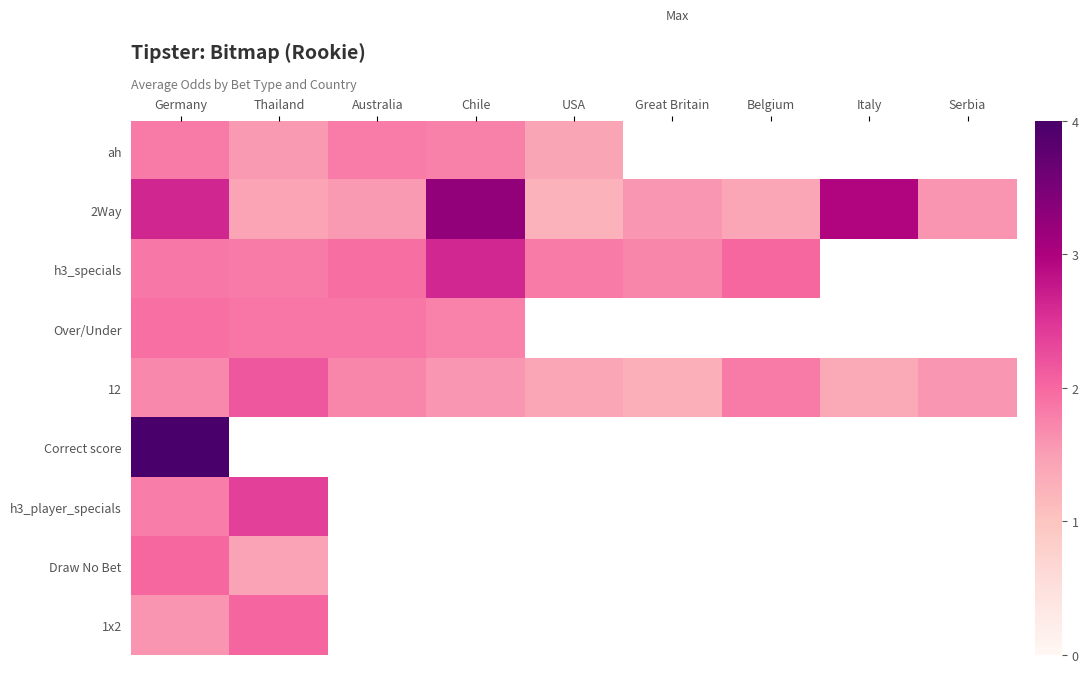

Reading left to right, what are all the values shown in this chart?

ah: Germany=1.8	Thailand=1.6	Australia=1.8	Chile=1.8	USA=1.4	Great Britain=0.0	Belgium=0.0	Italy=0.0	Serbia=0.0
2Way: Germany=2.6	Thailand=1.4	Australia=1.6	Chile=3.2	USA=1.2	Great Britain=1.6	Belgium=1.4	Italy=3.0	Serbia=1.6
h3_specials: Germany=1.9	Thailand=1.8	Australia=1.9	Chile=2.6	USA=1.8	Great Britain=1.7	Belgium=2.0	Italy=0.0	Serbia=0.0
Over/Under: Germany=1.9	Thailand=1.9	Australia=1.9	Chile=1.8	USA=0.0	Great Britain=0.0	Belgium=0.0	Italy=0.0	Serbia=0.0
12: Germany=1.7	Thailand=2.2	Australia=1.7	Chile=1.6	USA=1.4	Great Britain=1.3	Belgium=1.8	Italy=1.4	Serbia=1.6
Correct score: Germany=4.0	Thailand=0.0	Australia=0.0	Chile=0.0	USA=0.0	Great Britain=0.0	Belgium=0.0	Italy=0.0	Serbia=0.0
h3_player_specials: Germany=1.8	Thailand=2.4	Australia=0.0	Chile=0.0	USA=0.0	Great Britain=0.0	Belgium=0.0	Italy=0.0	Serbia=0.0
Draw No Bet: Germany=2.0	Thailand=1.4	Australia=0.0	Chile=0.0	USA=0.0	Great Britain=0.0	Belgium=0.0	Italy=0.0	Serbia=0.0
1x2: Germany=1.6	Thailand=2.0	Australia=0.0	Chile=0.0	USA=0.0	Great Britain=0.0	Belgium=0.0	Italy=0.0	Serbia=0.0